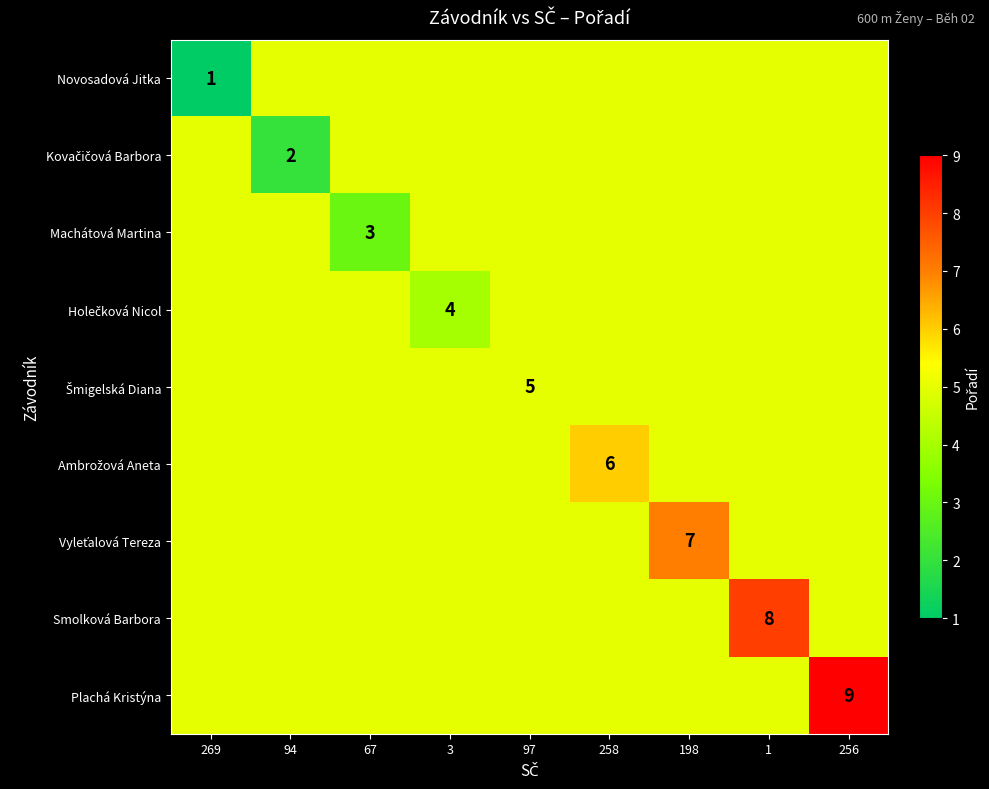

Rank the series by their average value, from lowest to highest.

Novosadová Jitka, Kovačičová Barbora, Machátová Martina, Holečková Nicol, Šmigelská Diana, Ambrožová Aneta, Vyleťalová Tereza, Smolková Barbora, Plachá Kristýna